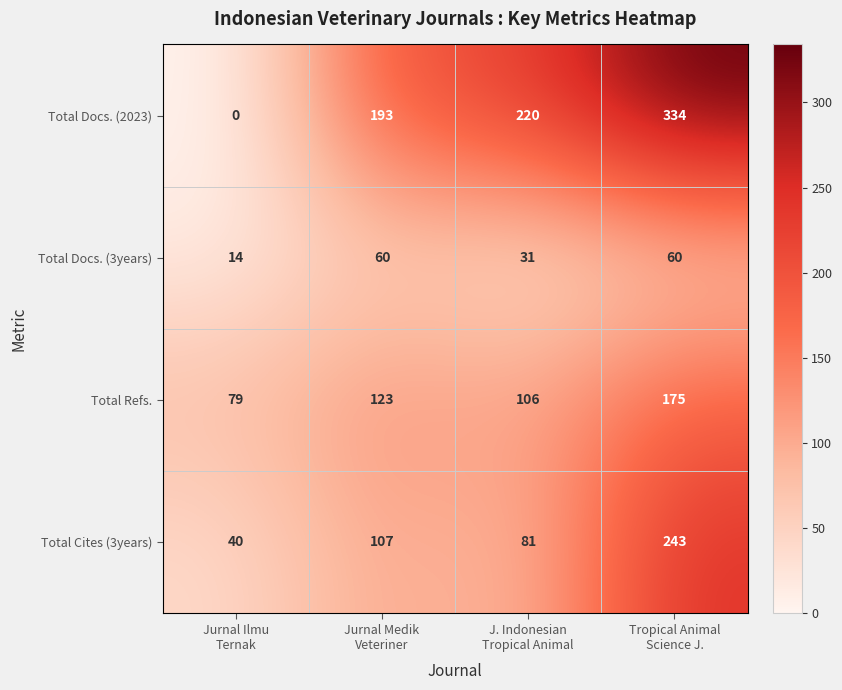

What is the average value of the Total Cites (3years) series?

118